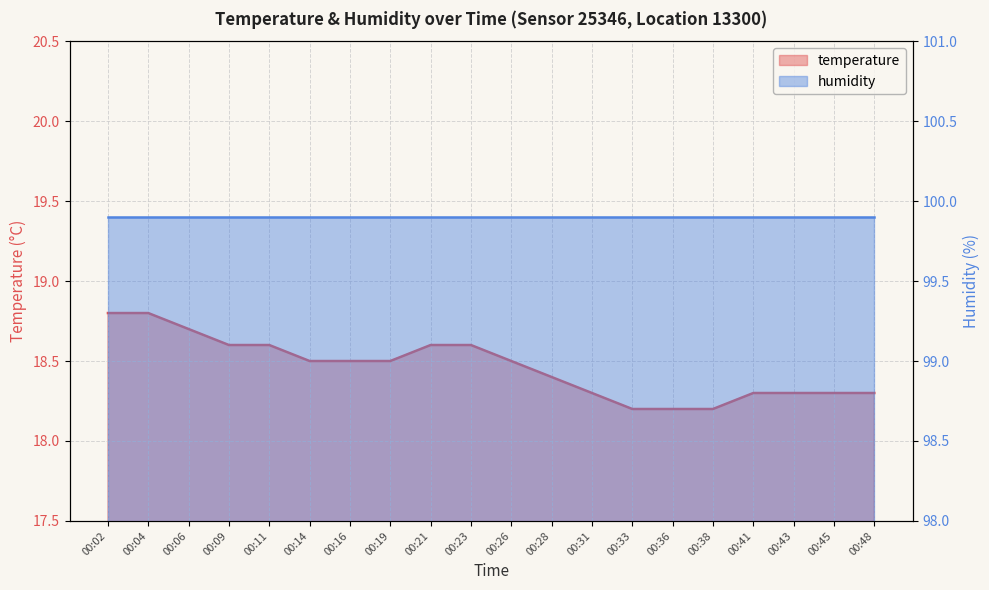

Does the chart display data point markers on the line(s)?

No